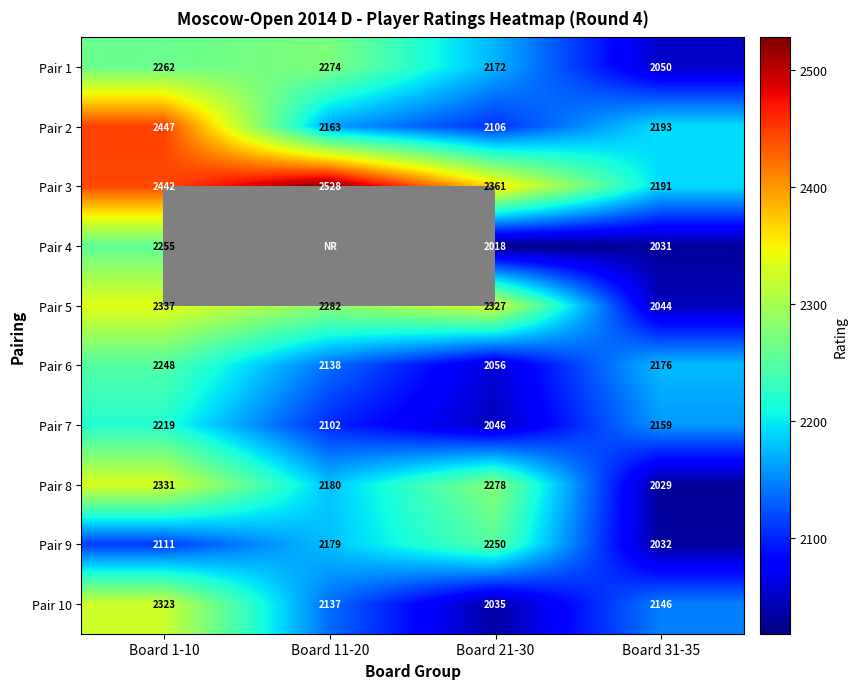

The value of Pair 2 at Board 31-35 is 1482. True or false?

False